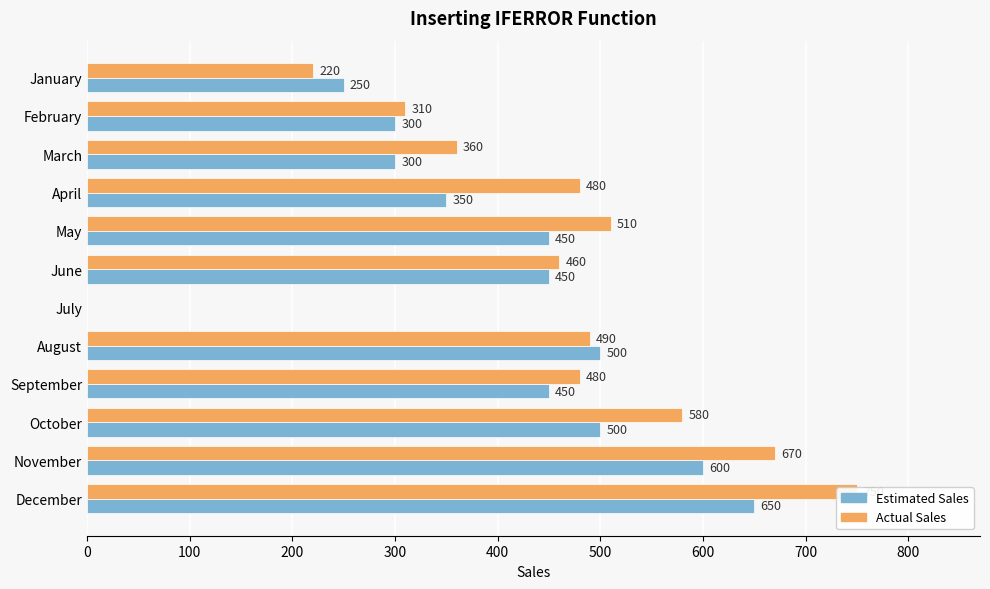

What is the difference between the maximum and second lowest values in the Estimated Sales series?

400